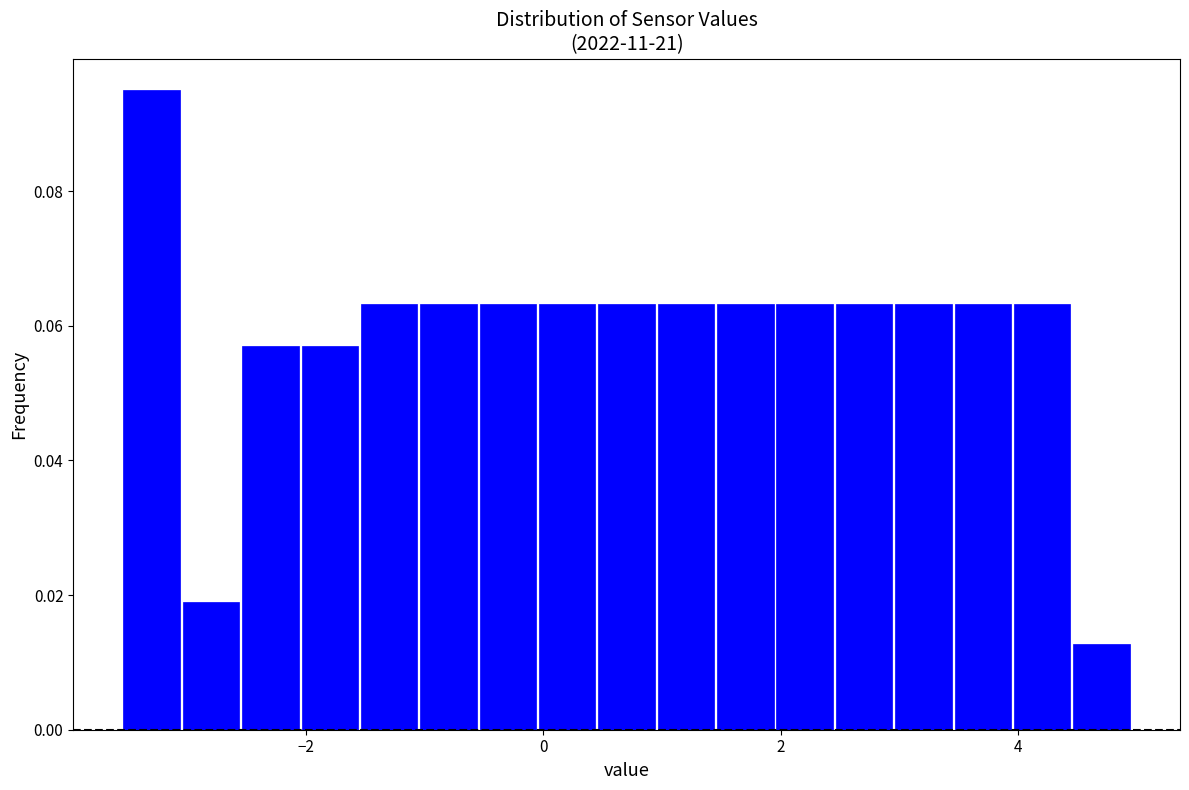

Read against the x-axis, roughly where is the centre of the tallest bar?

-3.2